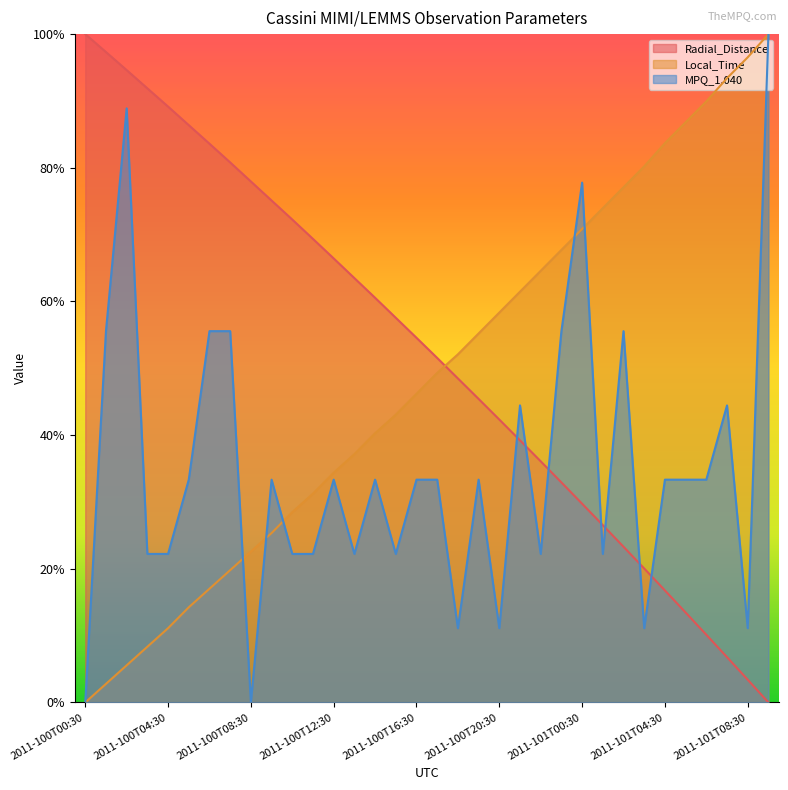

At 2011-101T00:30, list the series in order from smallest to largest.

Radial_Distance, Local_Time, MPQ_1.040